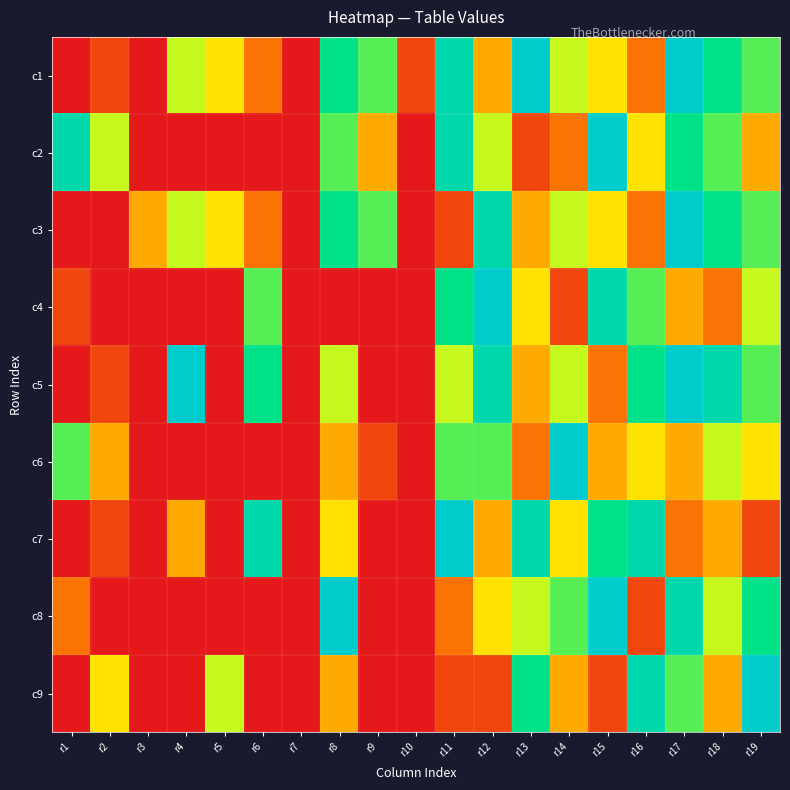

Count the number of data series in this chart.

9